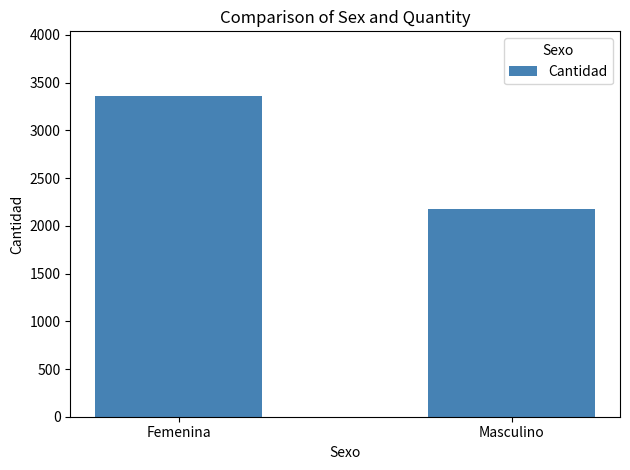

What is the average value?

2769